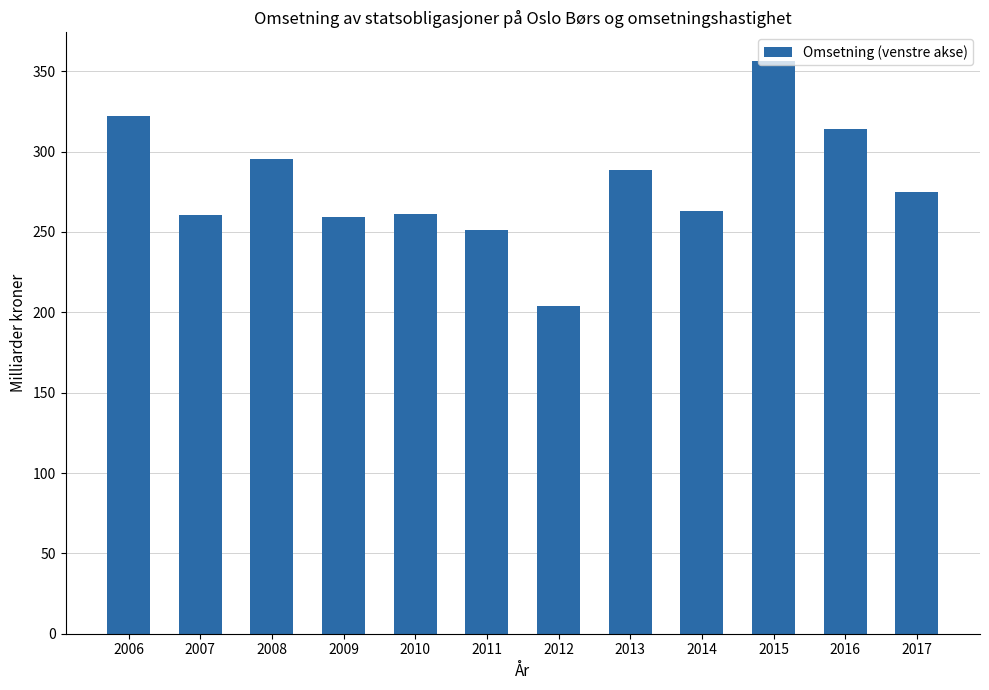

What is the difference between the maximum and minimum values?

152.3